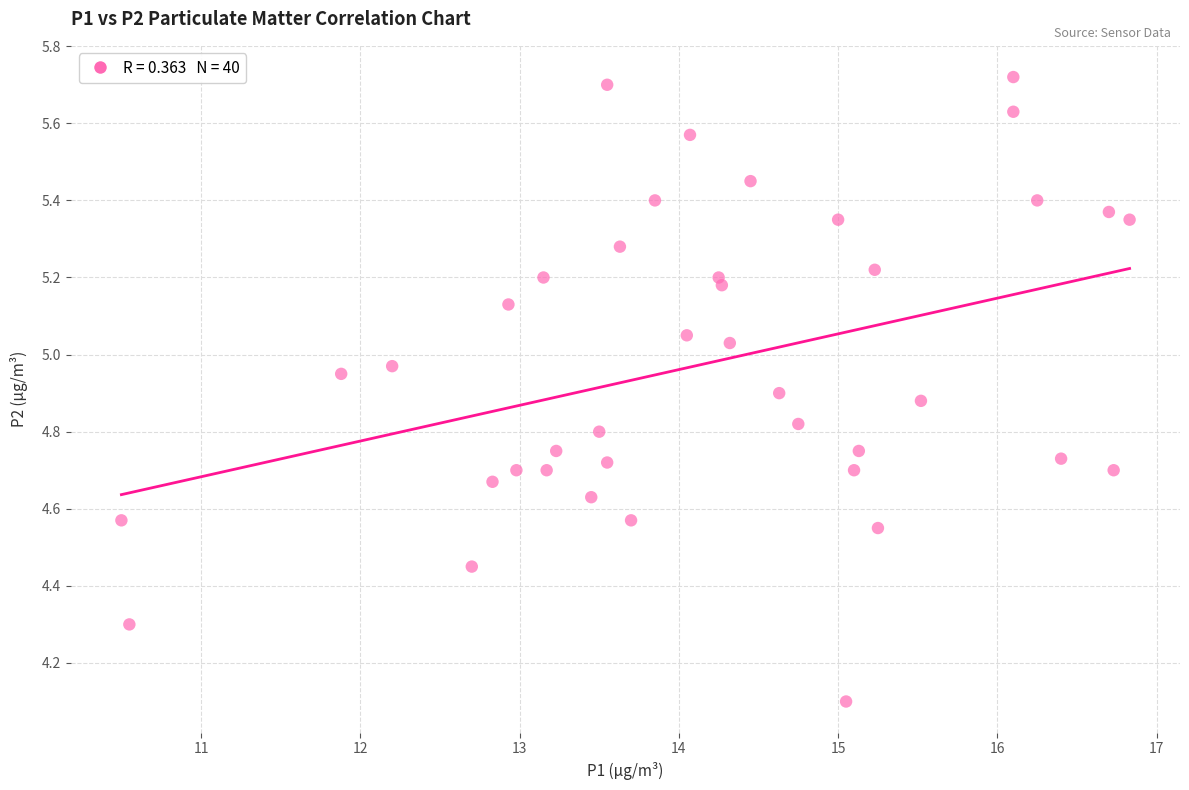

What is the range of X values (max minus min)?

6.3